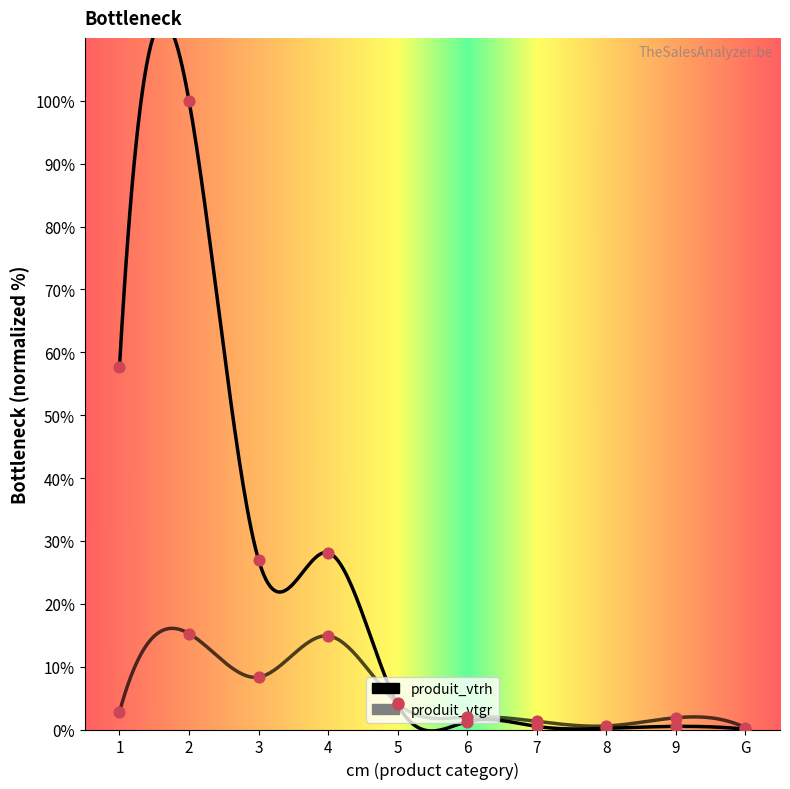

Which series has the largest total across all categories?

produit_vtrh